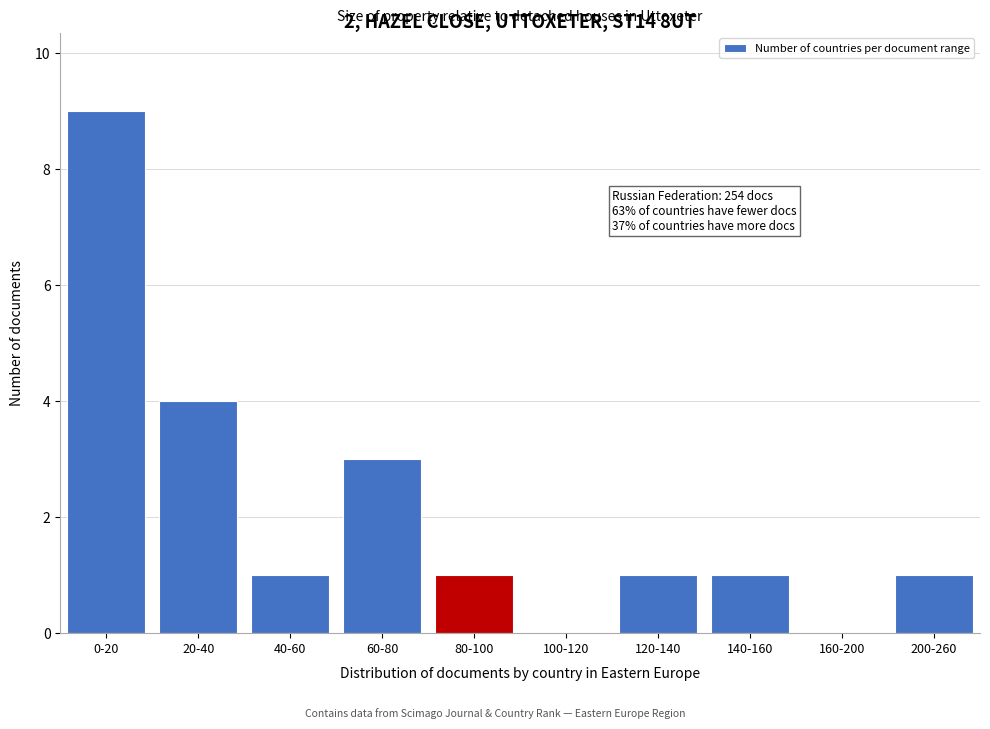

Reading right to left, extract all data points from this chart.

200-260=1	160-200=0	140-160=1	120-140=1	100-120=0	80-100=1	60-80=3	40-60=1	20-40=4	0-20=9